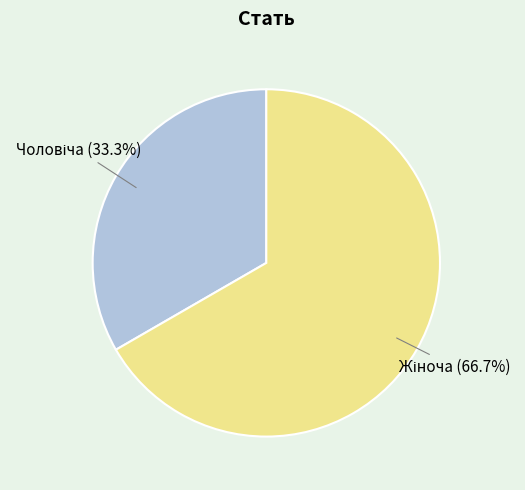

Does any single category account for the majority?

Yes